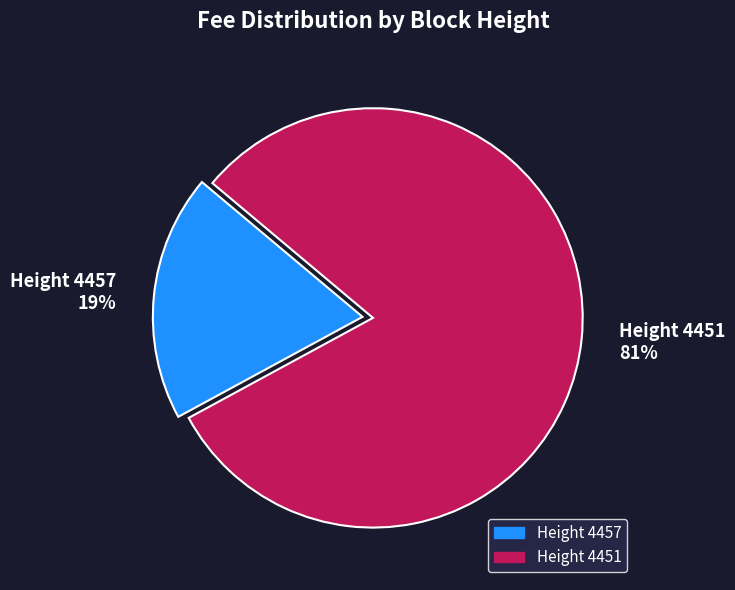

Which has a higher value, Height 4457 or Height 4451?

Height 4451